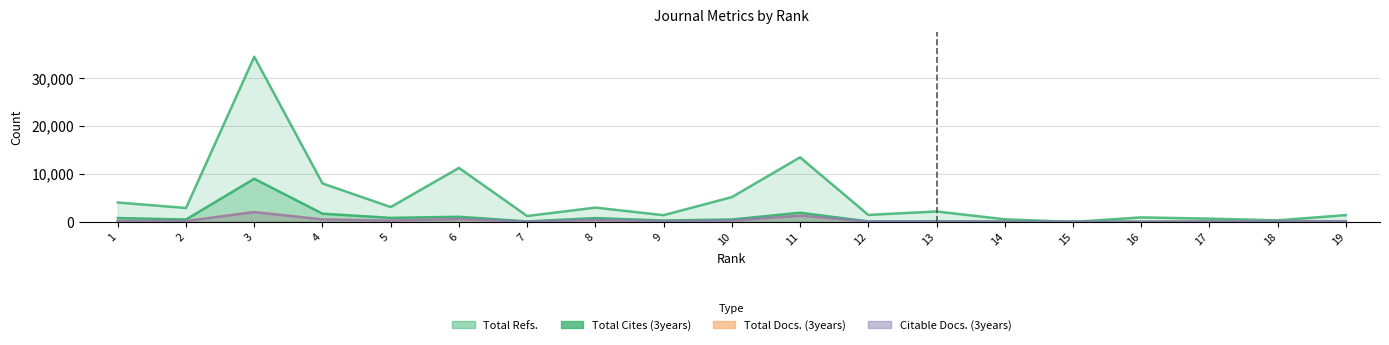

At which category is the sum across all series the highest?

3